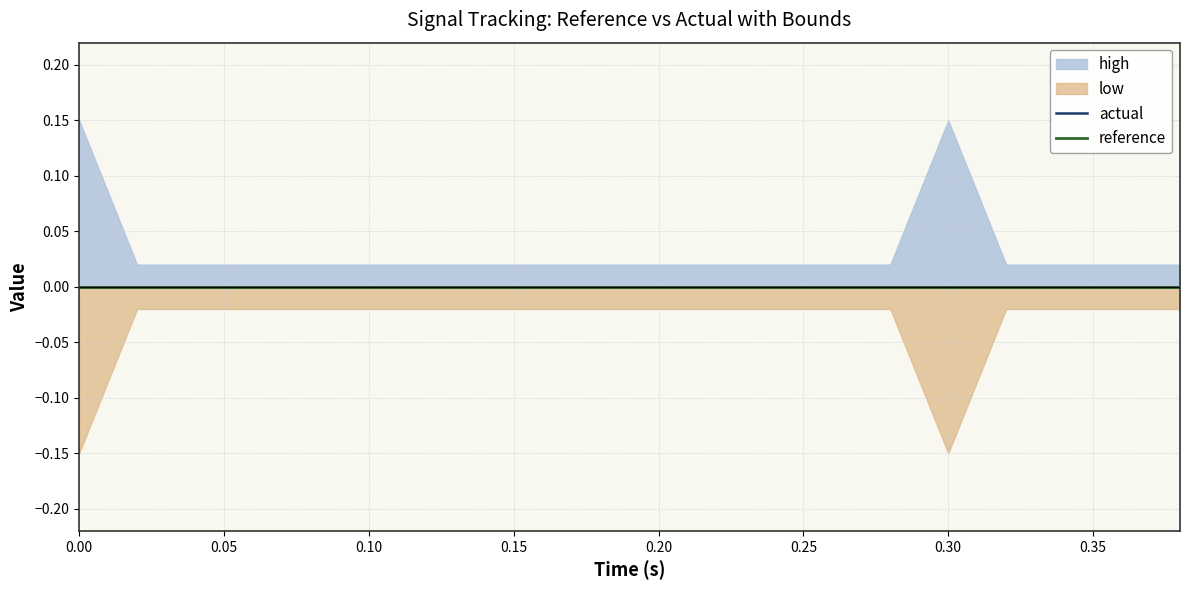

At how many categories does at least one series exceed 0?

20